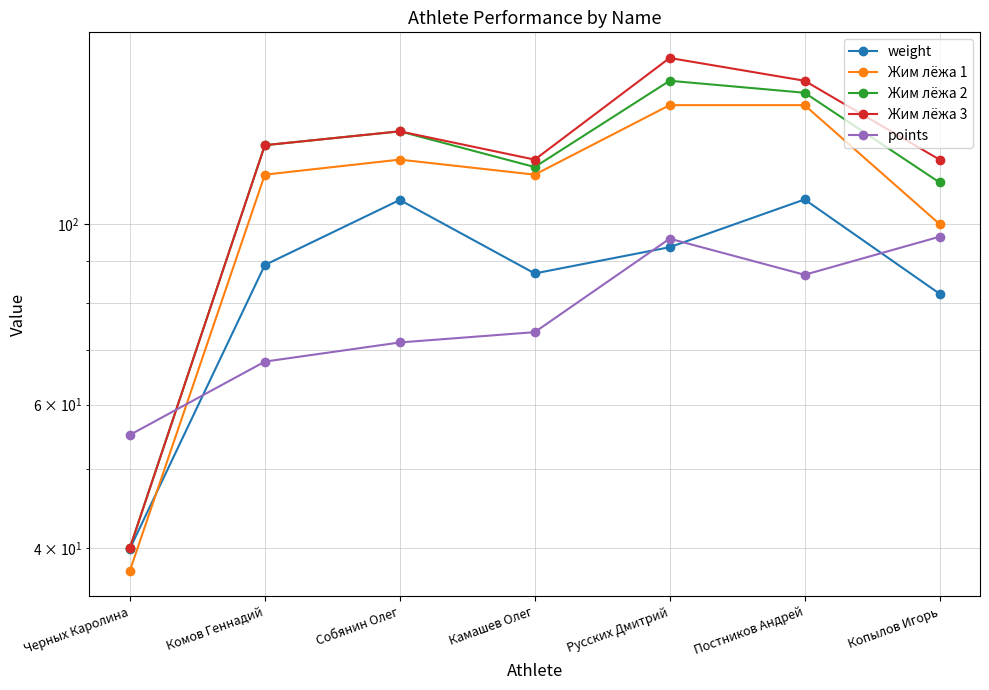

What is the minimum value for points?

55.1